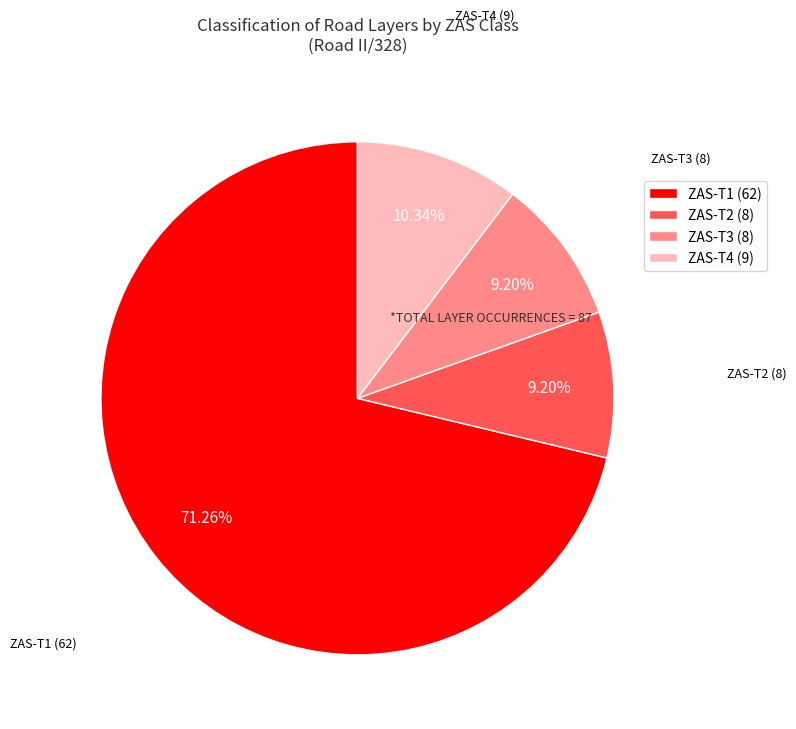

Which category accounts for the majority?

ZAS-T1